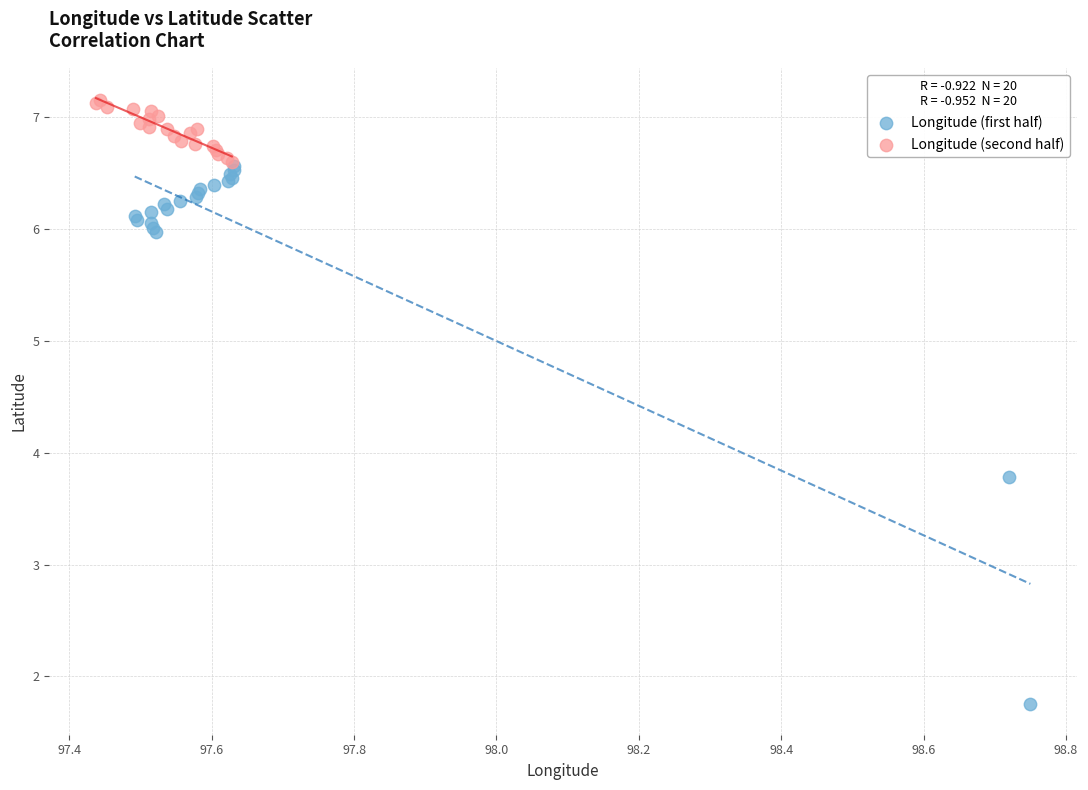

Which series reaches the minimum Y coordinate?

Longitude (first half)